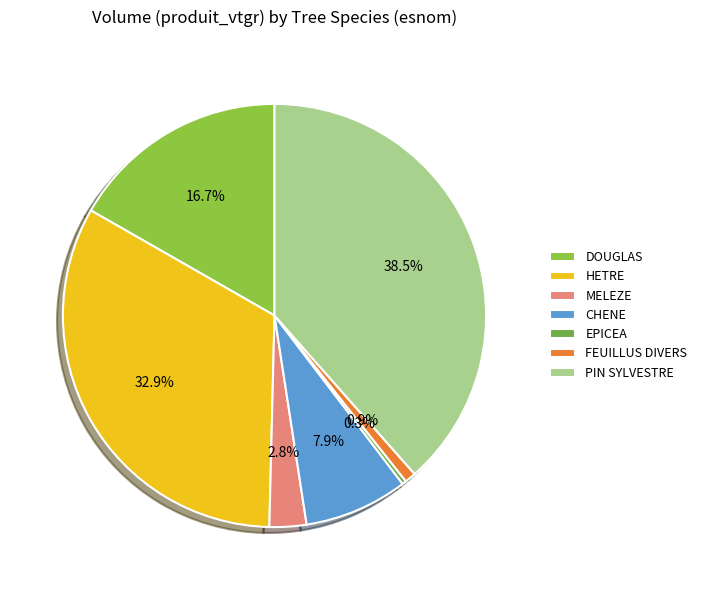

To the nearest percent, what is the combined percentage of EPICEA and DOUGLAS?

17%